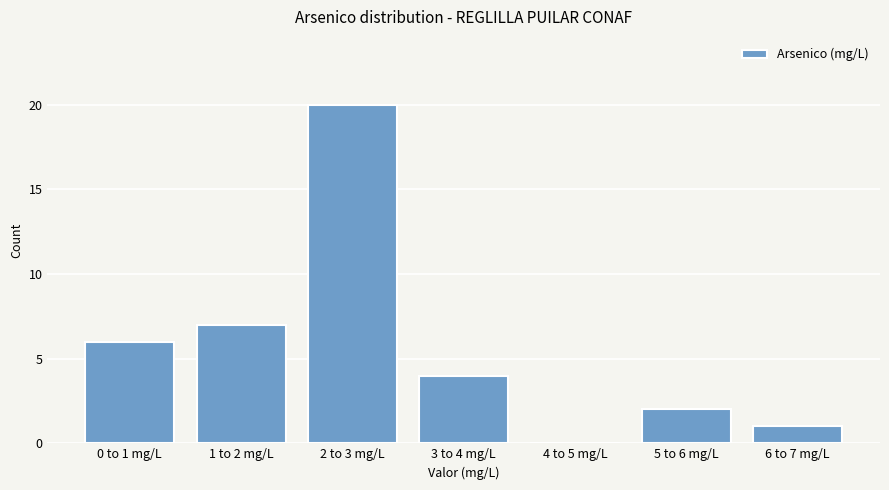

Reading right to left, transcribe all the data shown in this chart.

6 to 7 mg/L=1	5 to 6 mg/L=2	4 to 5 mg/L=0	3 to 4 mg/L=4	2 to 3 mg/L=20	1 to 2 mg/L=7	0 to 1 mg/L=6